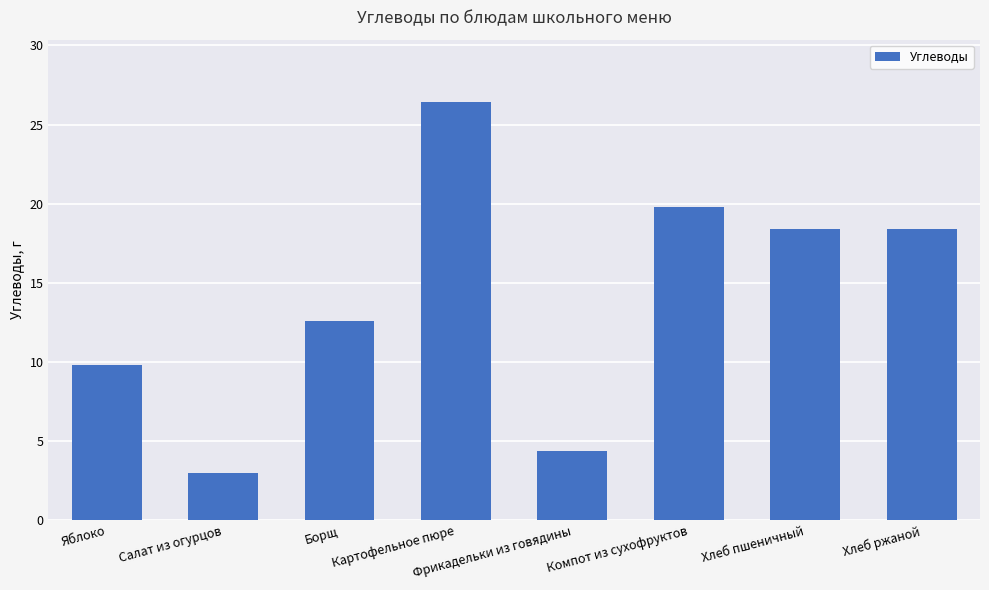

What is the greatest value displayed?

26.4